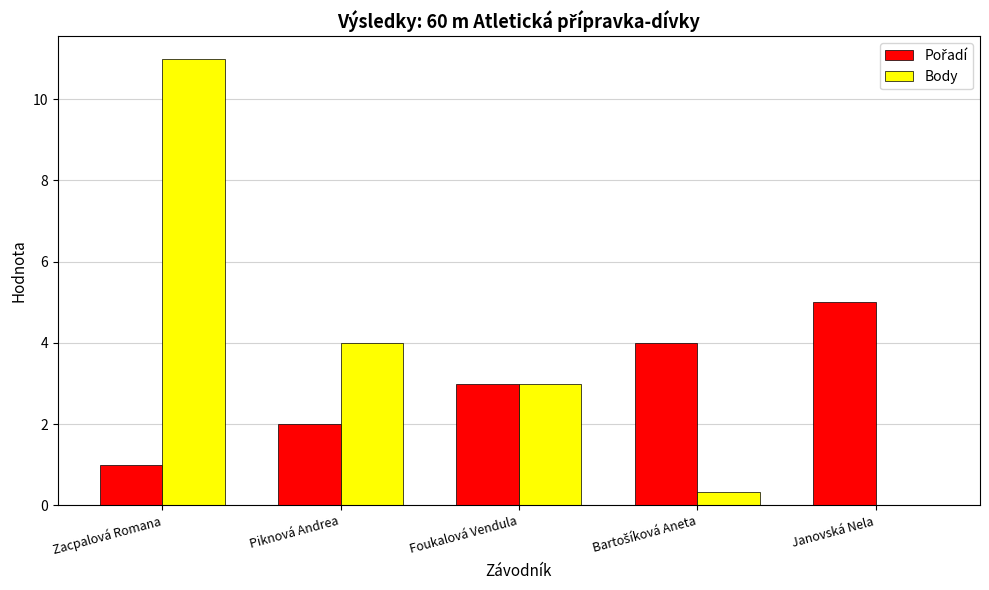

Is it true that Body equals 18.5 at Zacpalová Romana?

False